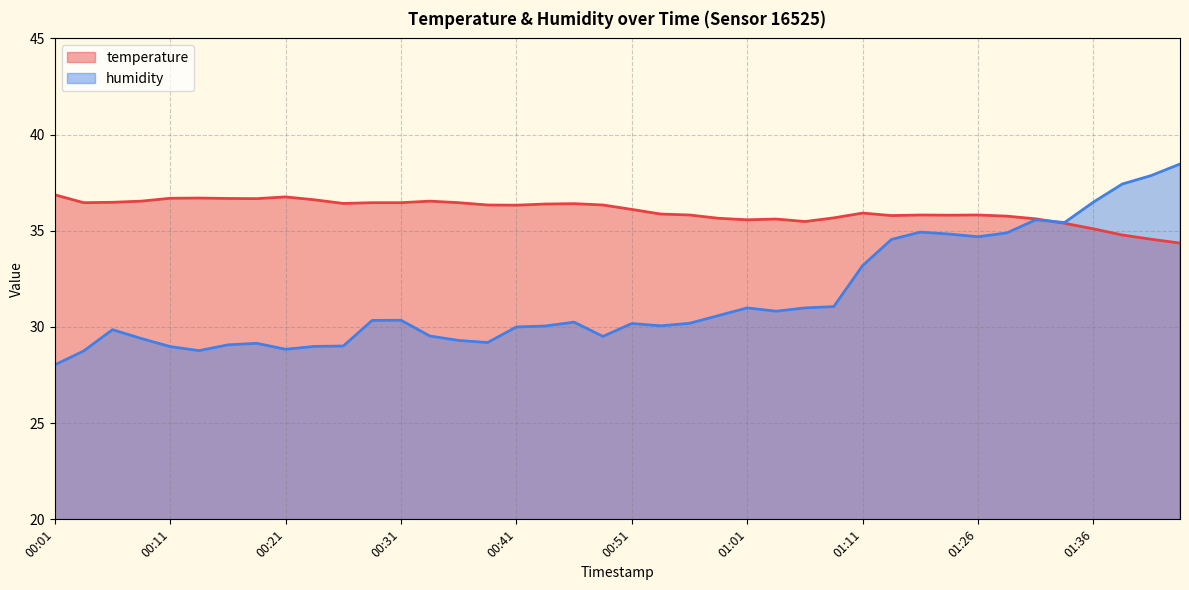

What is the difference between the temperature values at 00:41 and 01:08?

0.7